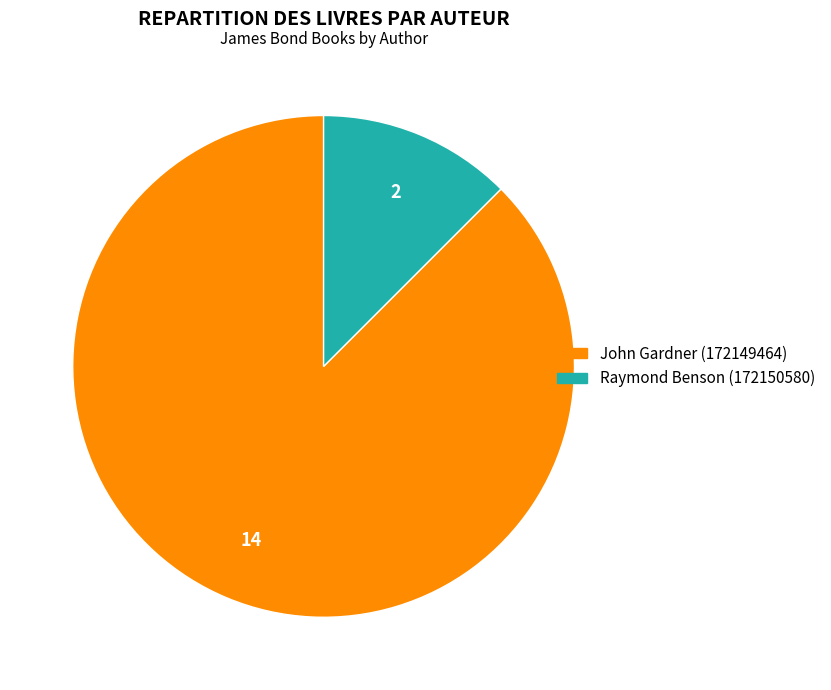

Which slice represents more than half of the pie?

John Gardner (172149464)